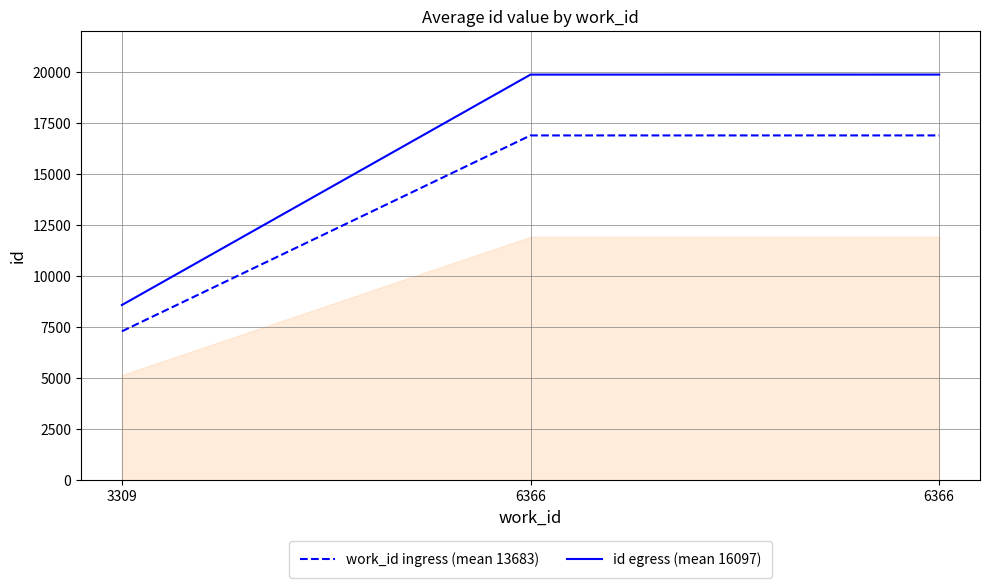

What is the total value across all series at 6366?

36737.3